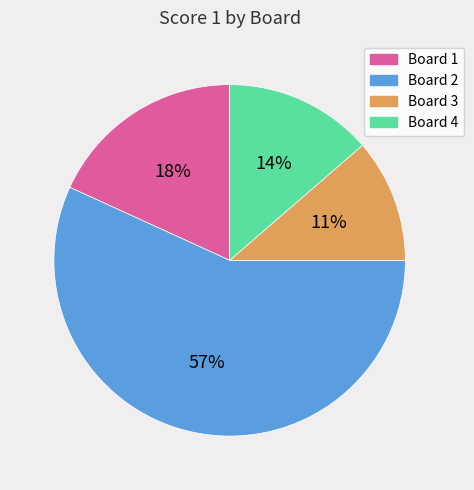

Which category has the biggest portion of the pie?

Board 2